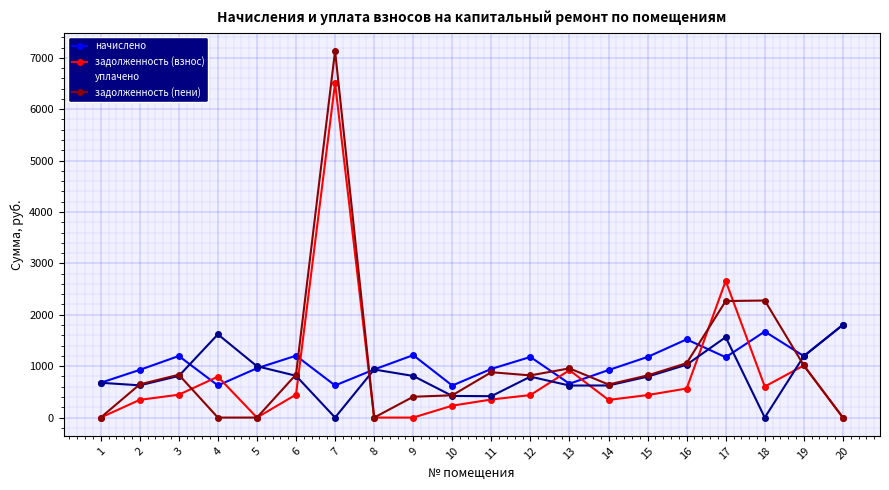

Which series has the widest spread of values?

задолженность (пени)